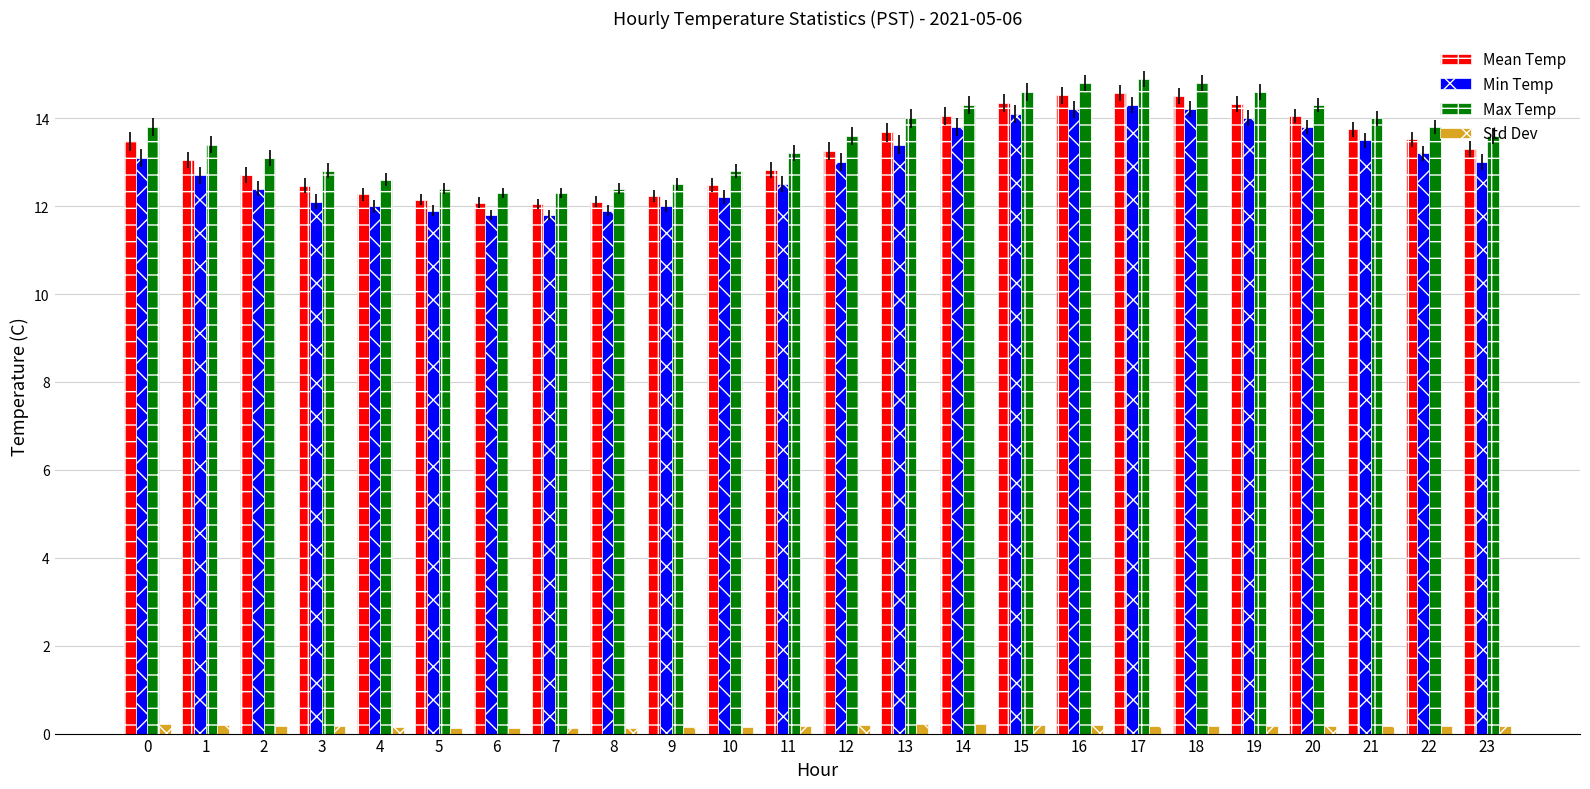

What is the lowest value of the Mean Temp series?

12.1